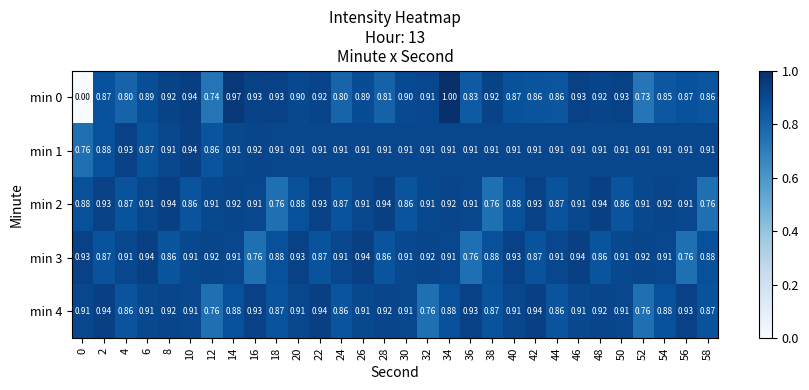

What is the maximum value shown in the chart?

1.0